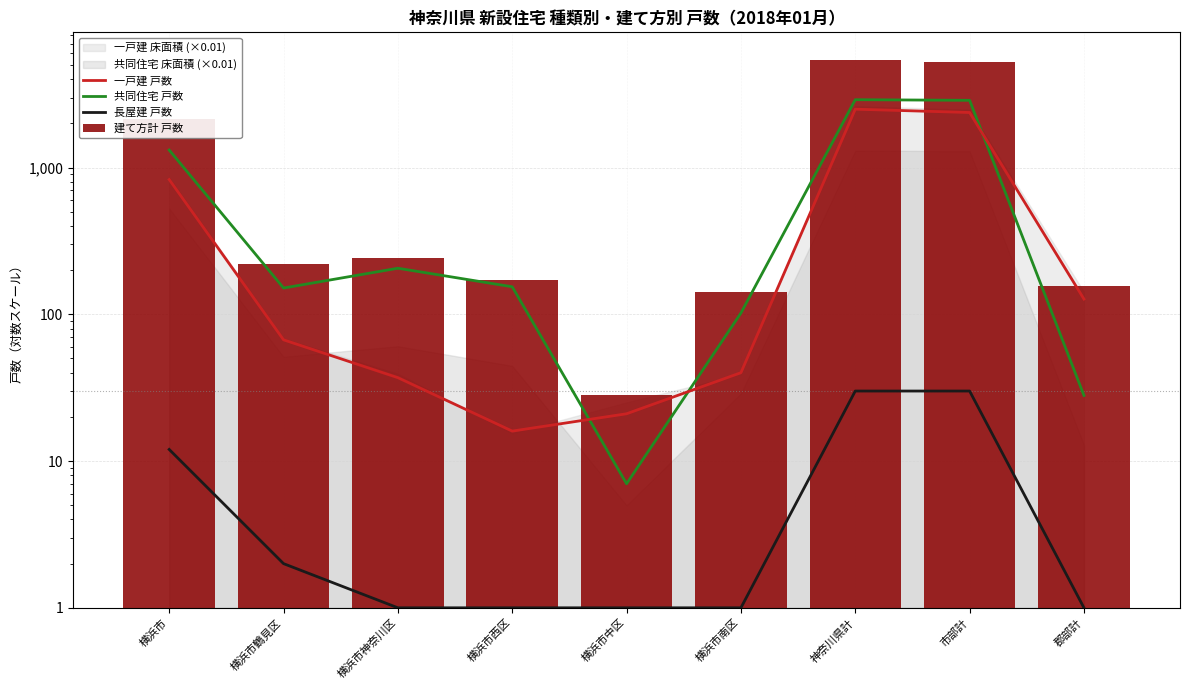

List the series in order of their peak value, highest first.

建て方計 戸数, 共同住宅 戸数, 一戸建 戸数, 長屋建 戸数